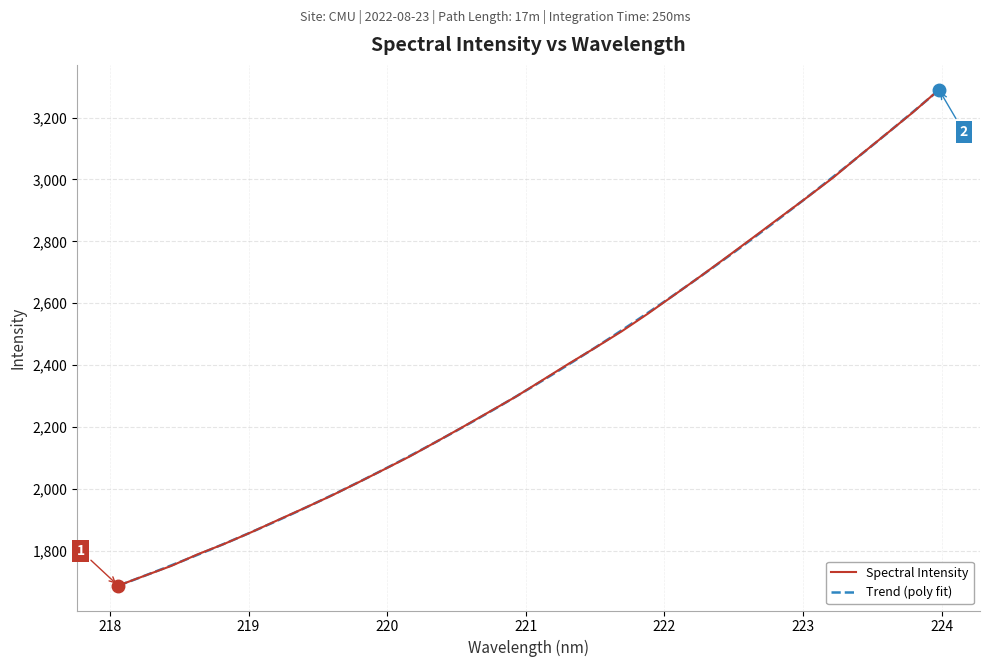

True or false: there are more than 0 points higher than both neighbors.

False